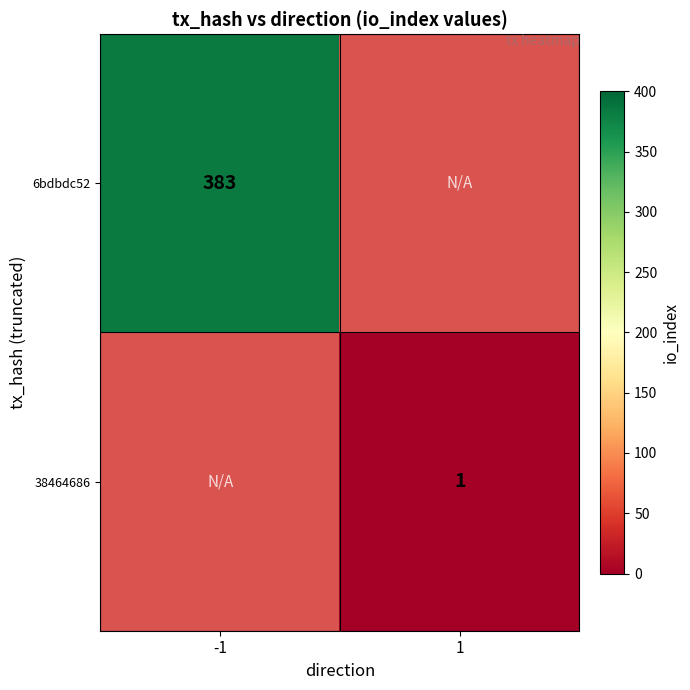

True or false: 6bdbdc52 has a value of 383 at -1.

True